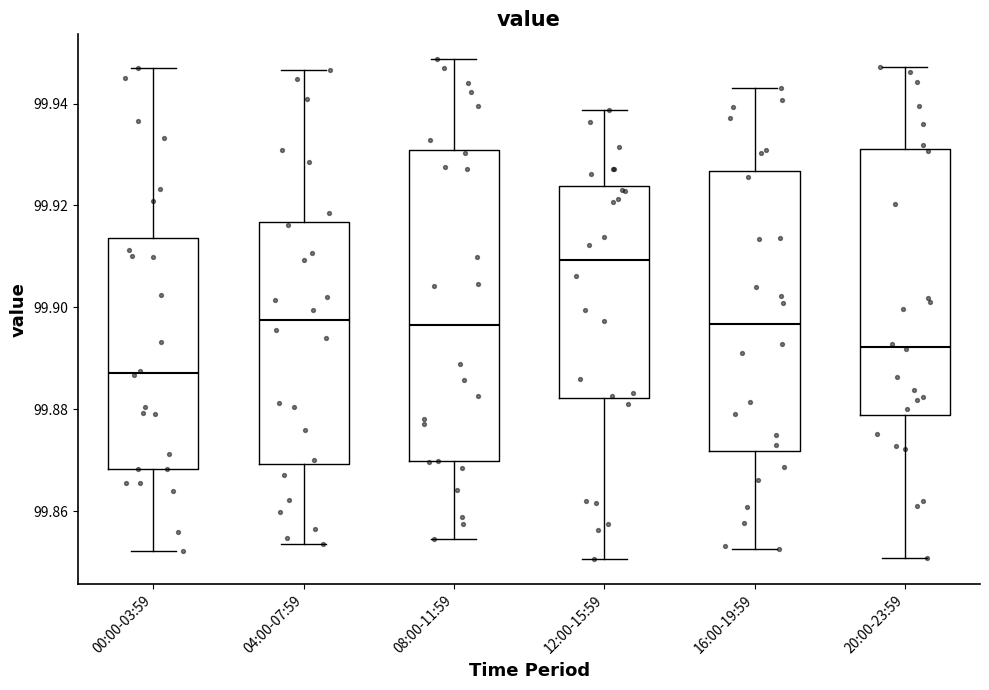

Reading left to right, read every box against the y-axis: the position of its median line, the range the box covers, and the ends of its whiskers. The values are not printed on the chart, so give them approximately, as read against the axis.

00:00-03:59: median 99.888, box 99.868 to 99.914, whiskers 99.852 to 99.946
04:00-07:59: median 99.898, box 99.870 to 99.916, whiskers 99.854 to 99.946
08:00-11:59: median 99.896, box 99.870 to 99.930, whiskers 99.854 to 99.948
12:00-15:59: median 99.910, box 99.882 to 99.924, whiskers 99.850 to 99.938
16:00-19:59: median 99.896, box 99.872 to 99.926, whiskers 99.852 to 99.942
20:00-23:59: median 99.892, box 99.878 to 99.932, whiskers 99.850 to 99.948